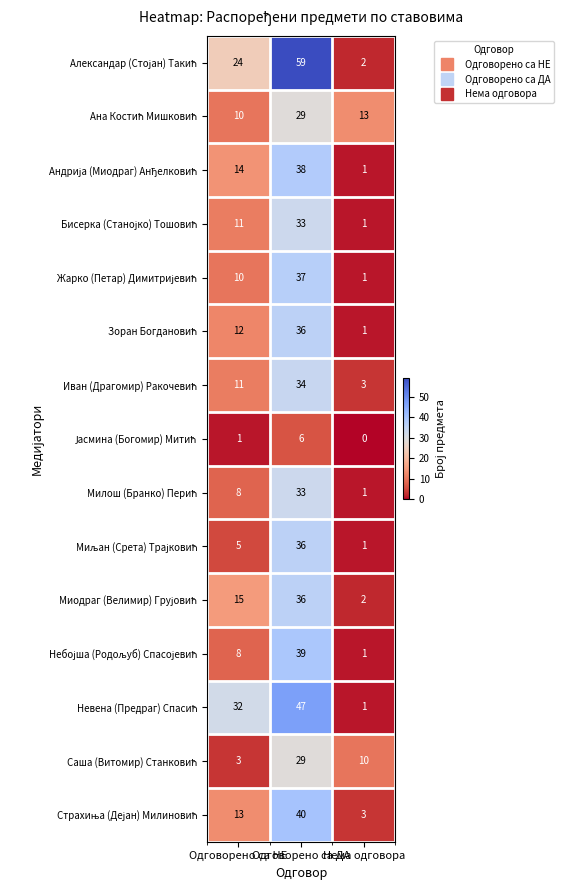

What is the maximum value shown in the chart?

59